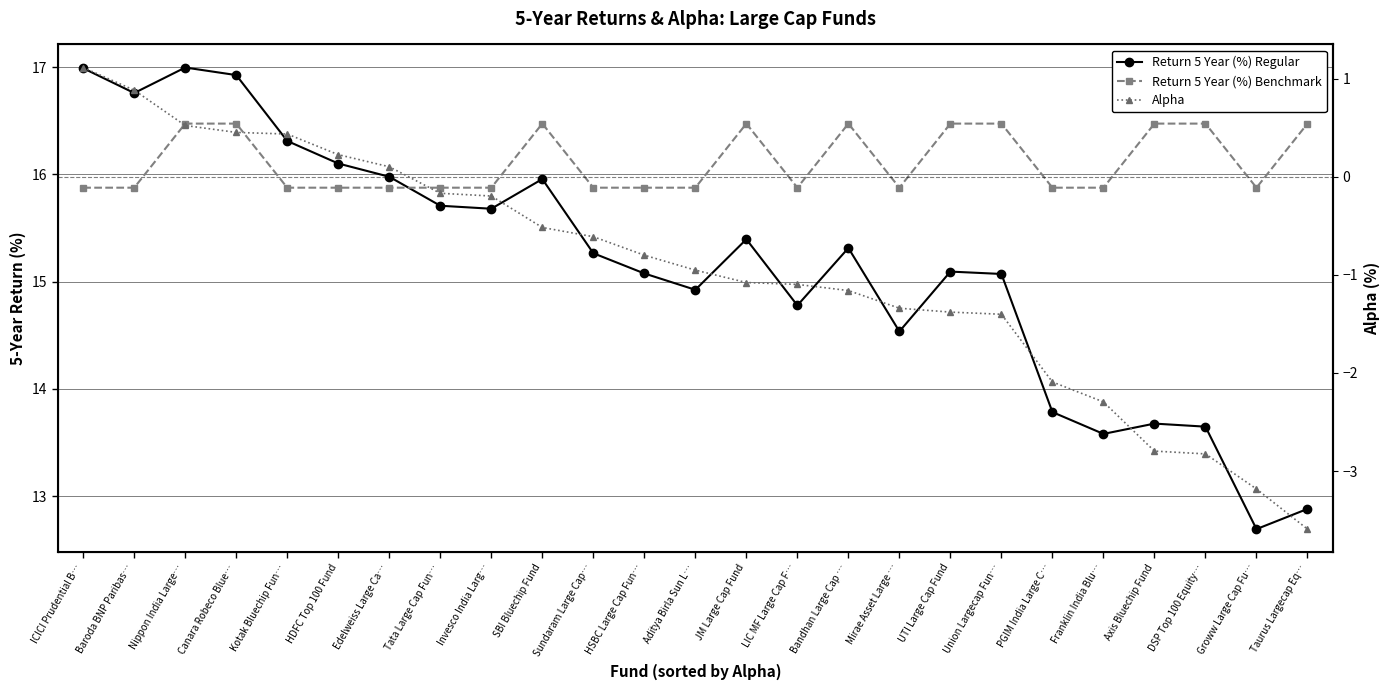

At how many categories does at least one series exceed 3?

25